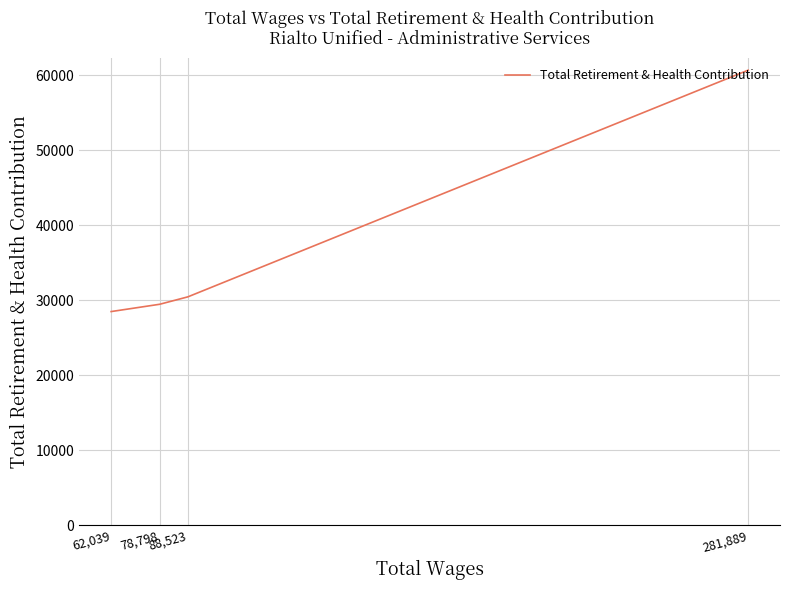

What is the change in value from 281,889 to 62,039?

-32204